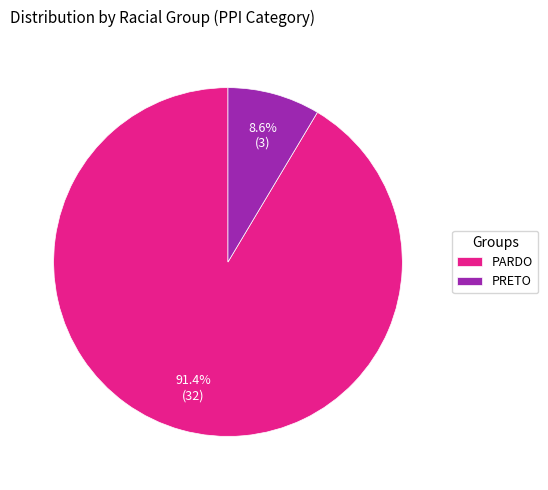

How many segments does this pie chart have?

2